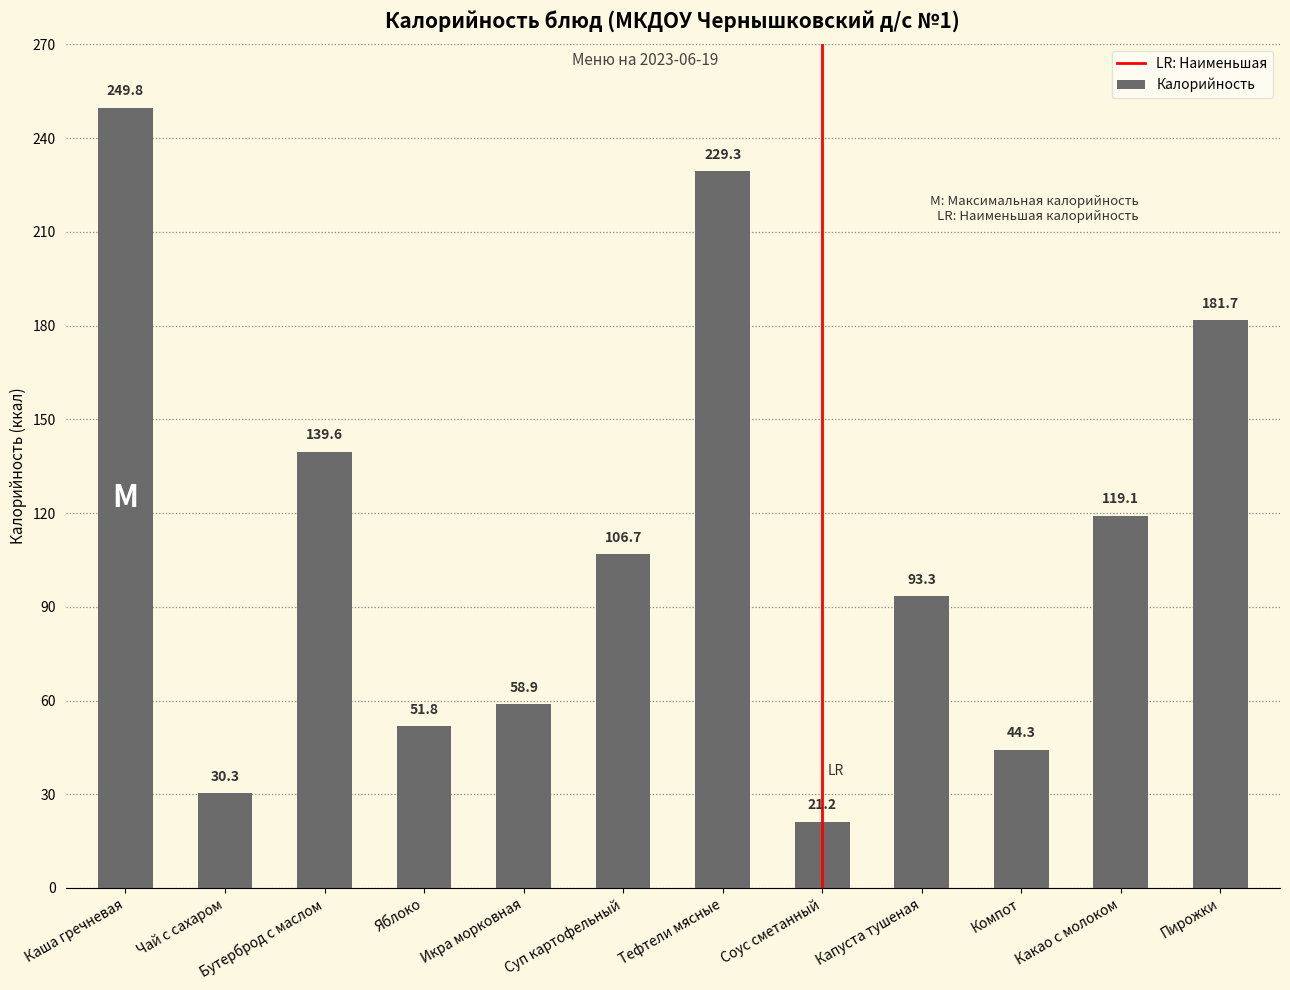

Reading left to right, list all the values displayed in this chart.

249.8	30.3	139.6	51.8	58.9	106.7	229.3	21.2	93.3	44.3	119.1	181.7